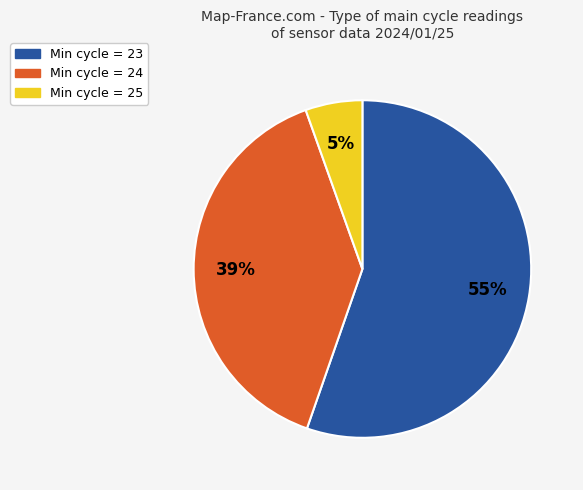

Is there any slice that represents more than half of the pie?

Yes